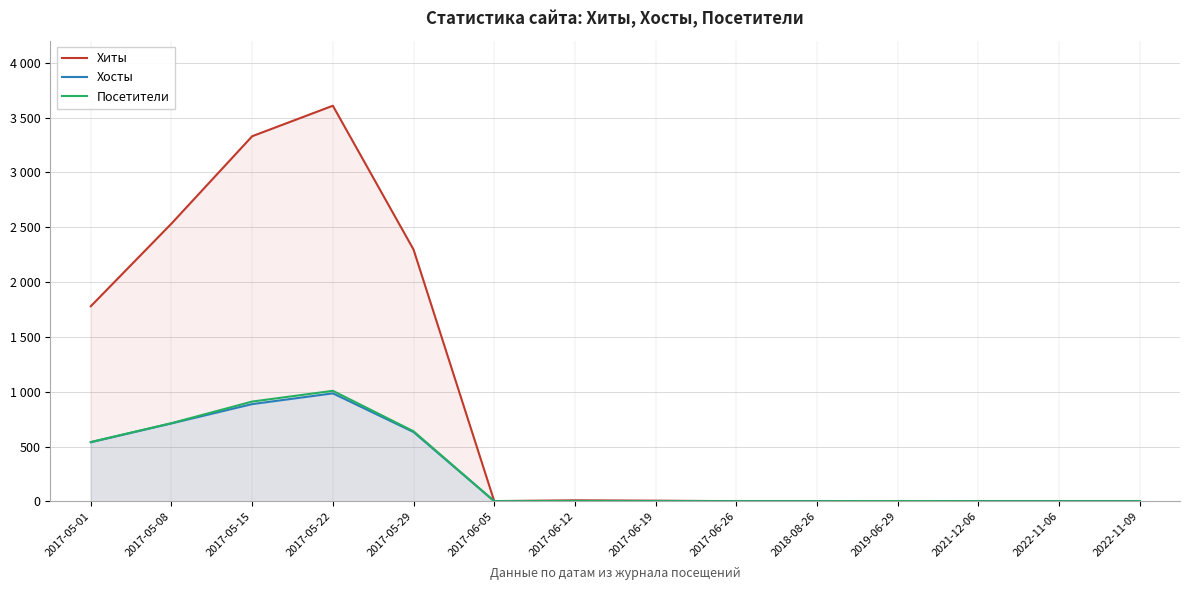

How many interior local valleys does the Хосты series have?

1